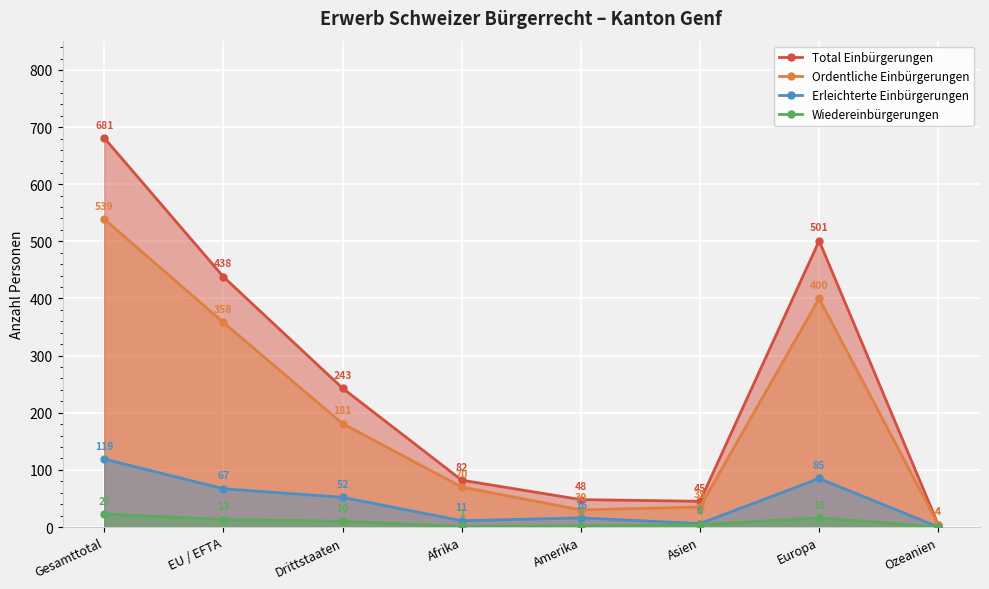

At which category does the chart reach its peak across all series?

Gesamttotal